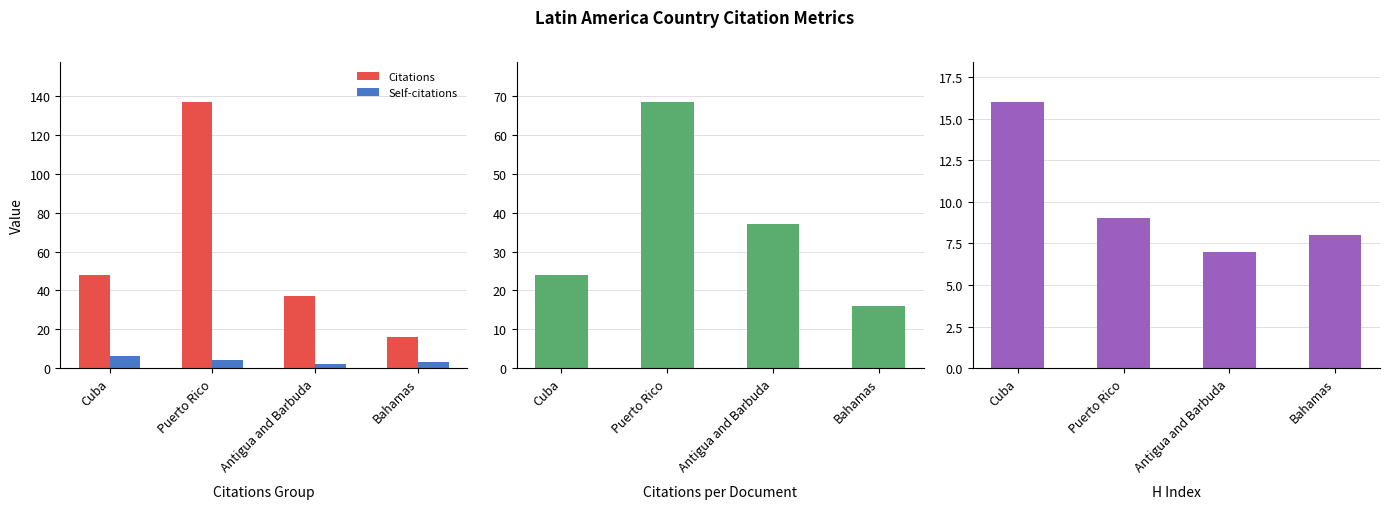

Reading left to right, list all the values displayed in this chart.

Citations: 48.0	137.0	37.0	16.0
Self-citations: 6.0	4.0	2.0	3.0
Citations per document: 24.0	68.5	37.0	16.0
H index: 16.0	9.0	7.0	8.0